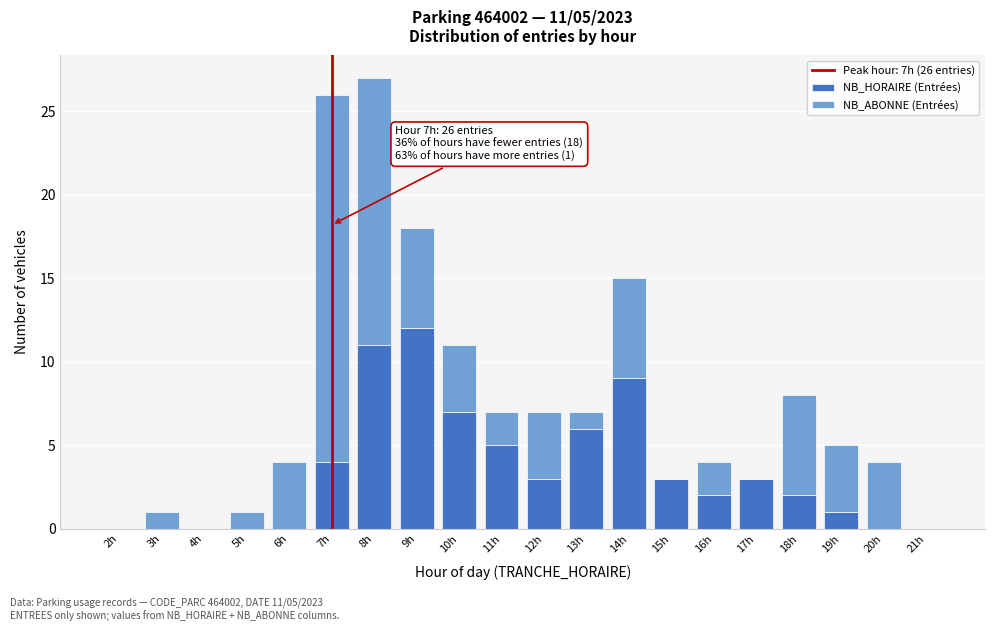

What is the sum of all NB_HORAIRE (Entrées) values?

68